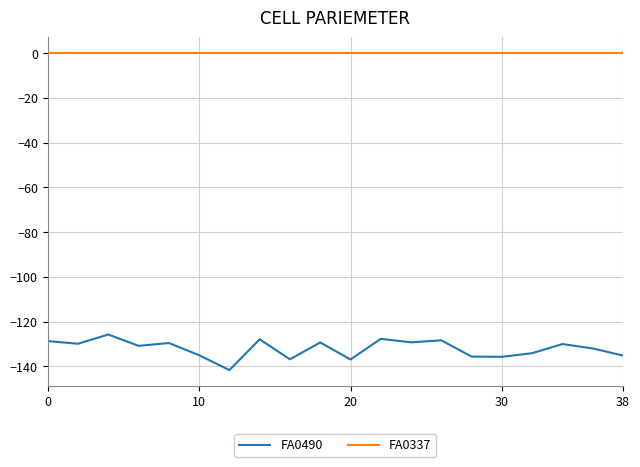

Rank the series by their maximum value, from lowest to highest.

FA0490, FA0337